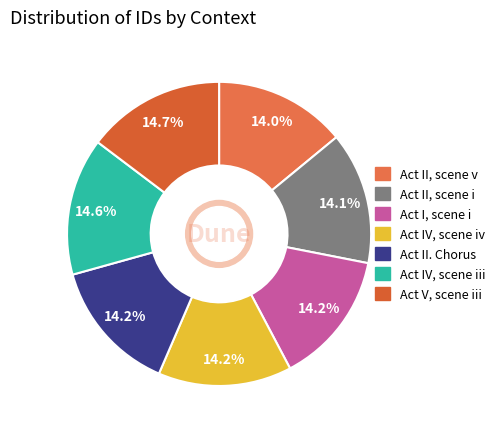

Count the number of slices in the pie.

7